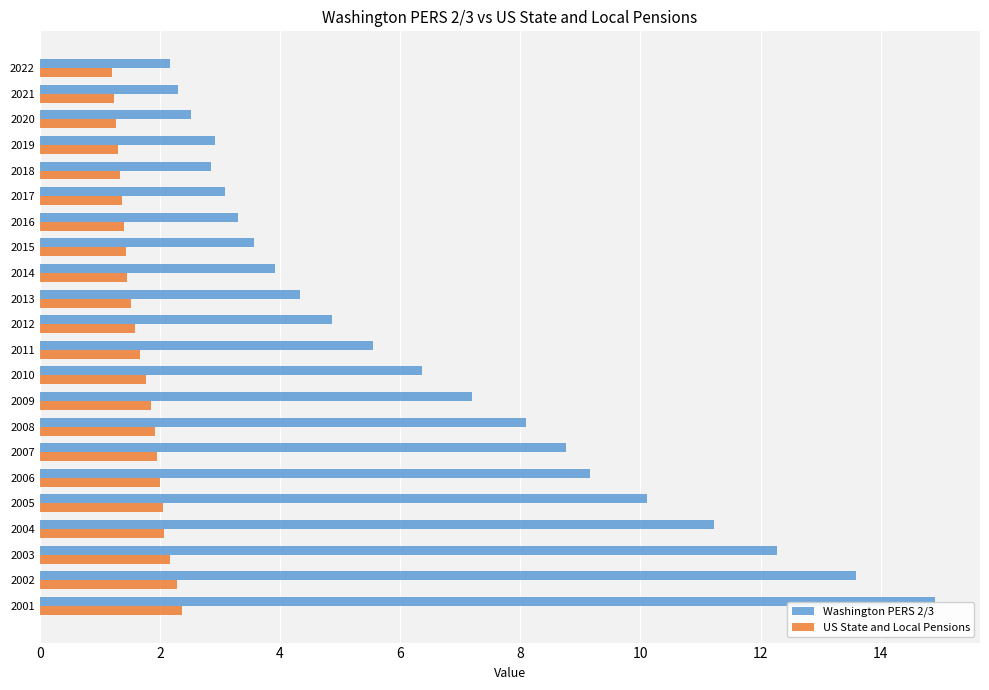

What is the difference between the maximum and minimum values in the US State and Local Pensions series?

1.2